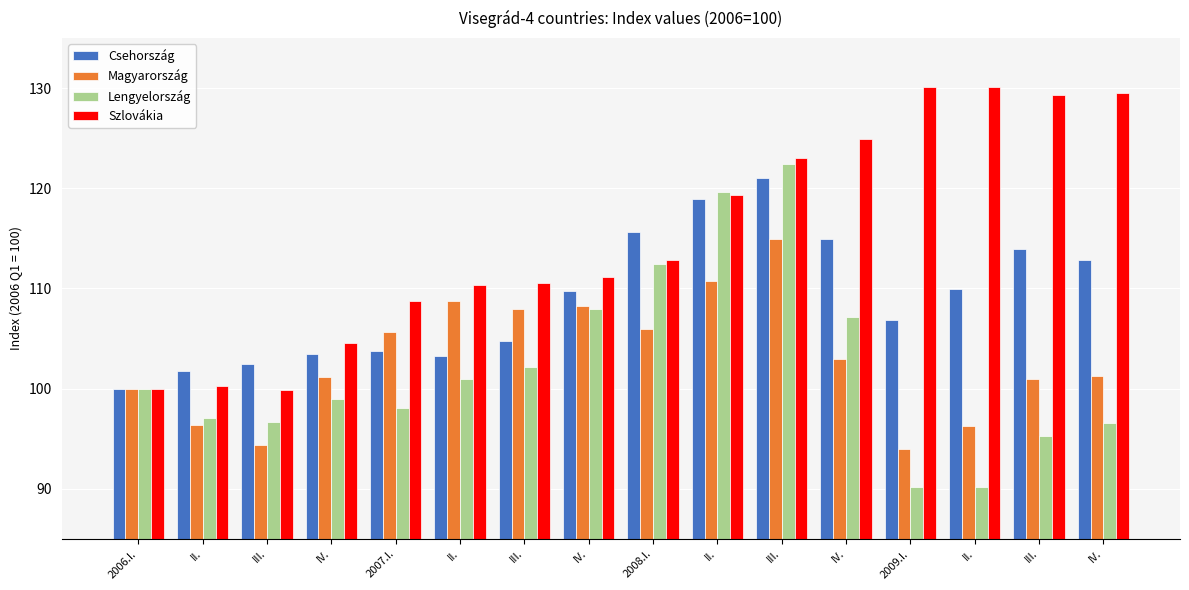

What is the maximum value shown in the chart?

130.1